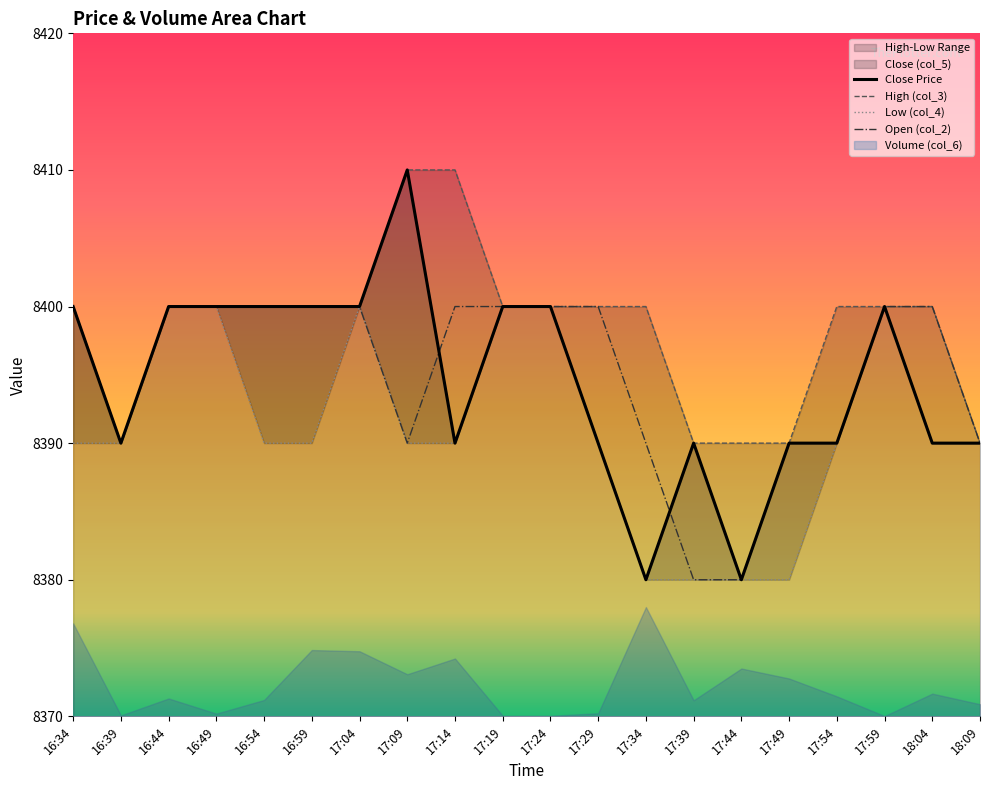

Where does the Low (col_4) series first go above 8390?

16:44